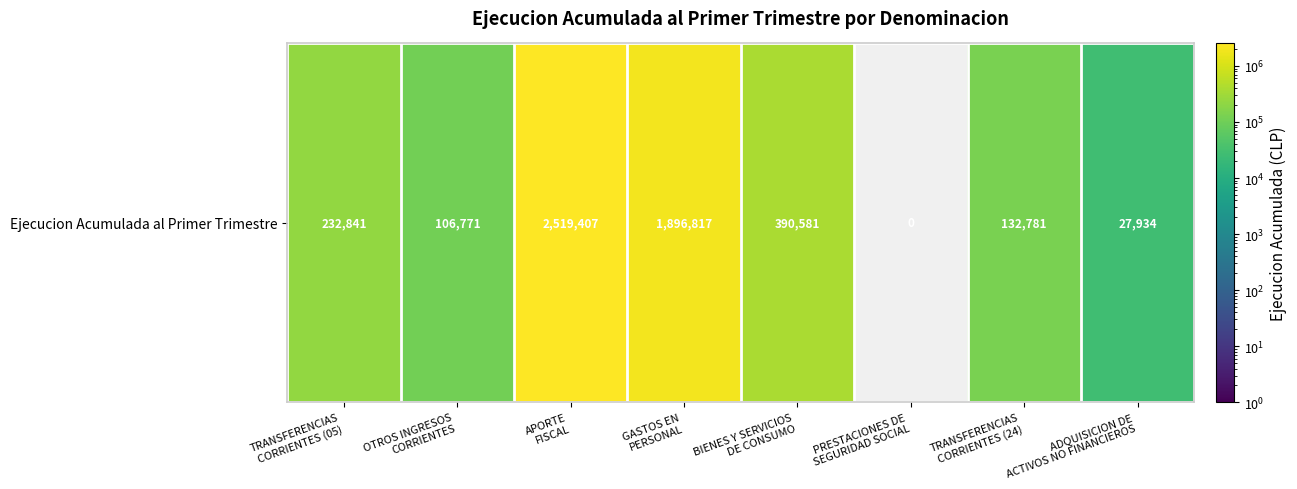

What is the sum of the values at TRANSFERENCIAS
CORRIENTES (24) and ADQUISICION DE
ACTIVOS NO FINANCIEROS?

160715